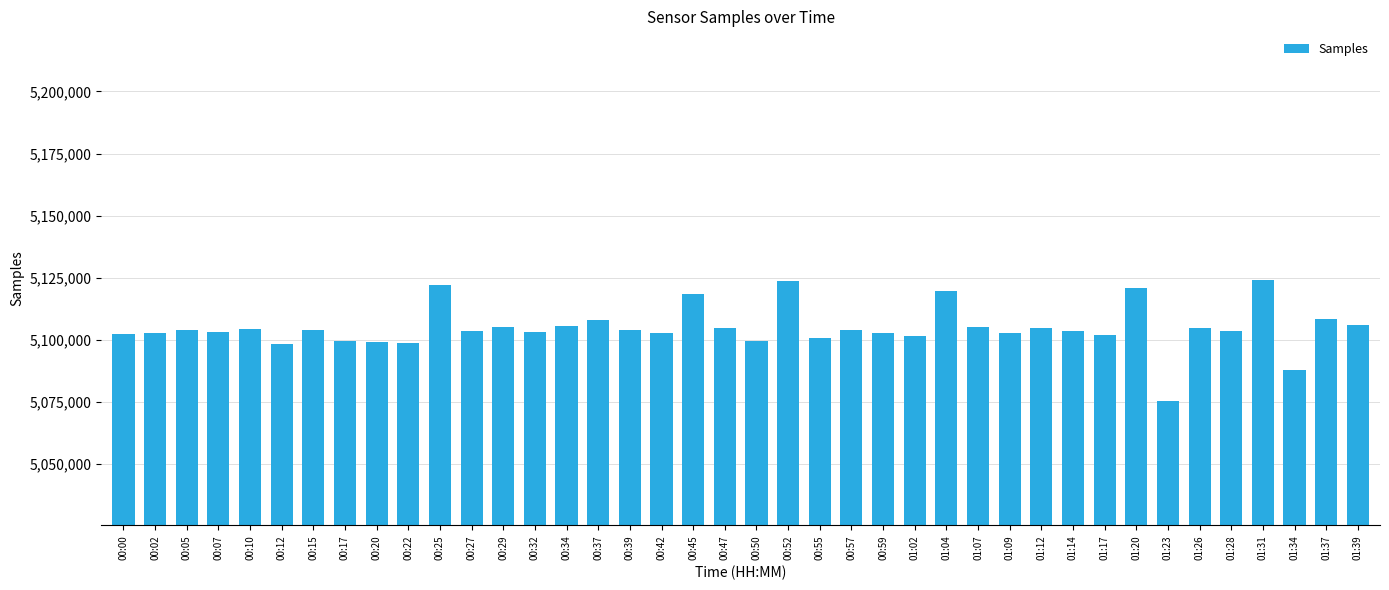

What is the smallest value displayed?

5075168